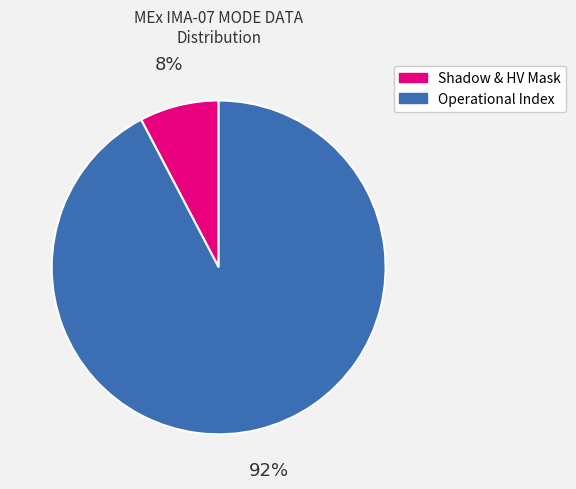

Which category has the biggest portion of the pie?

Operational Index